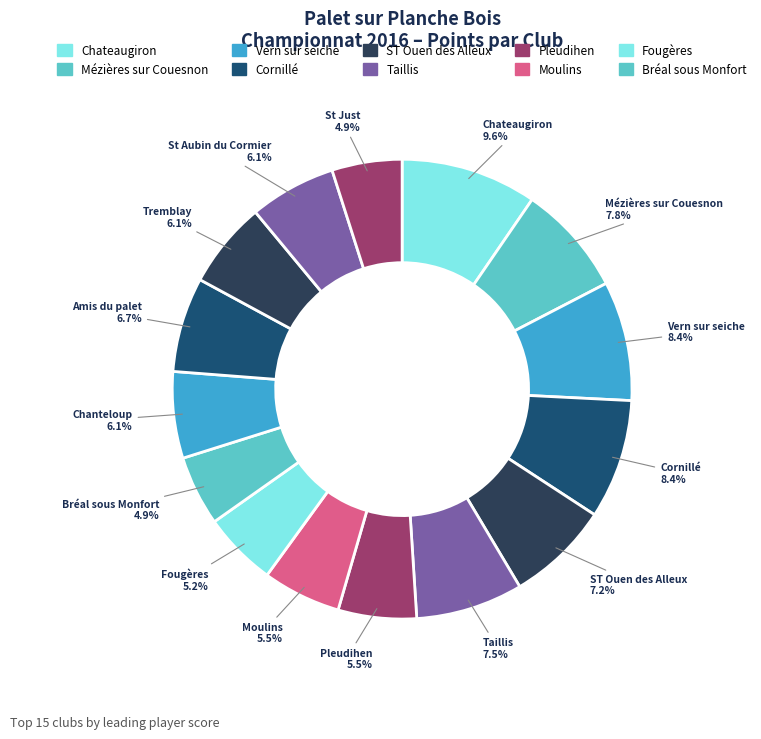

How many segments does this pie chart have?

15